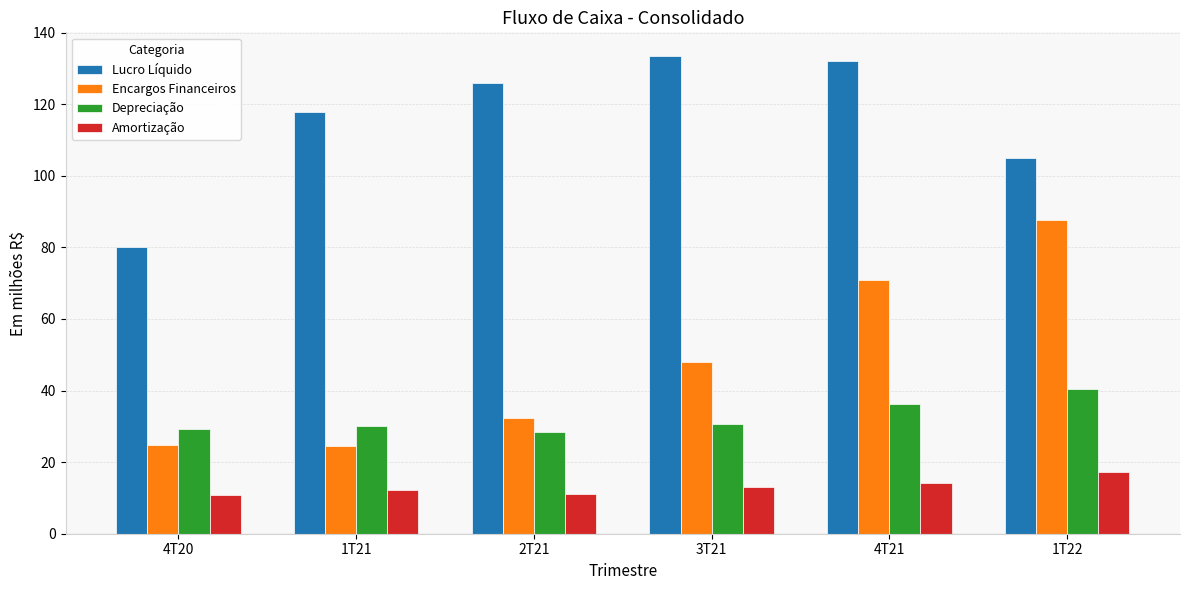

Read the Amortização value at 4T21.

14.2